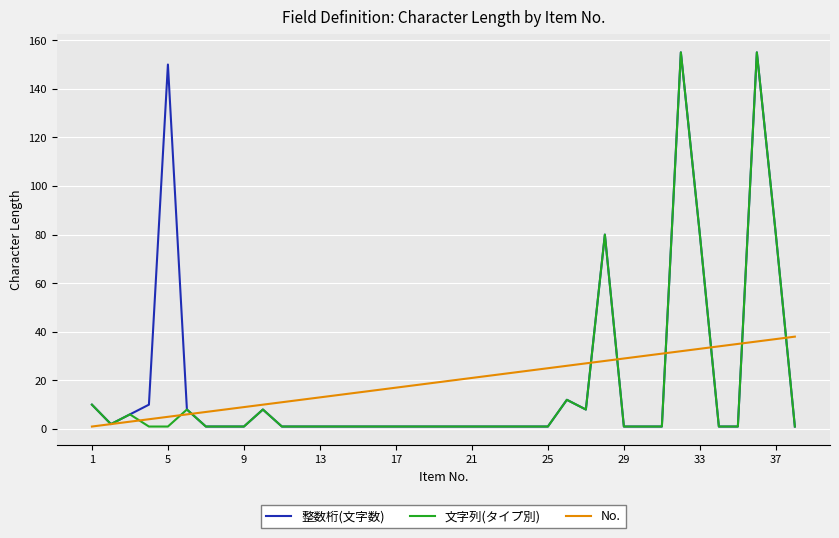

What is the greatest value displayed?

155